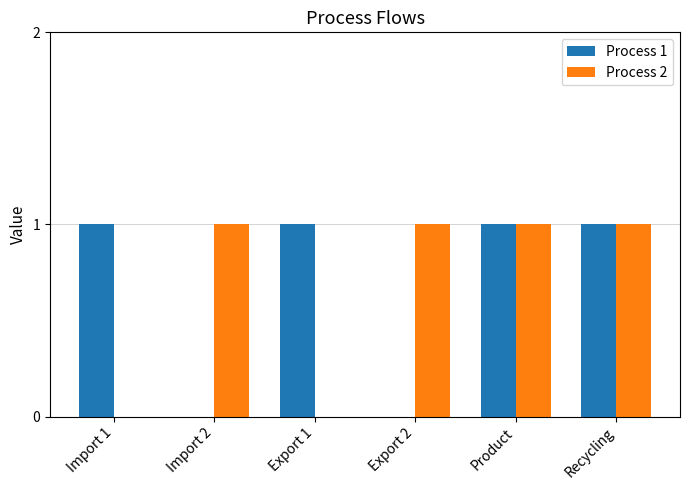

The value of Process 1 at Export 1 is 1. True or false?

True